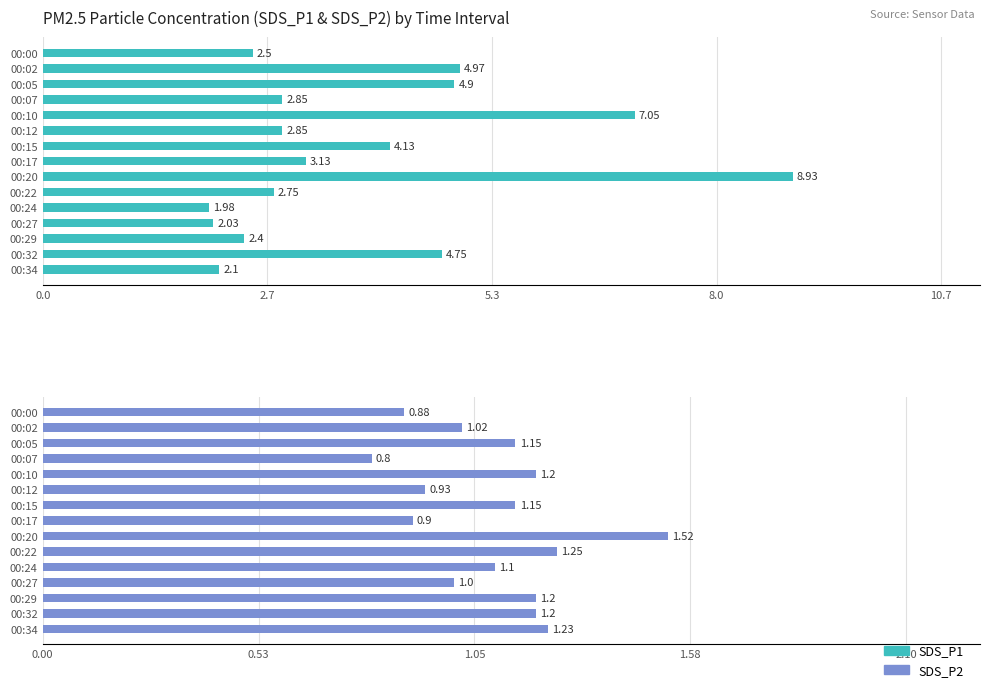

What is the value of the SDS_P1 bar at the 12th from the left?

2.0